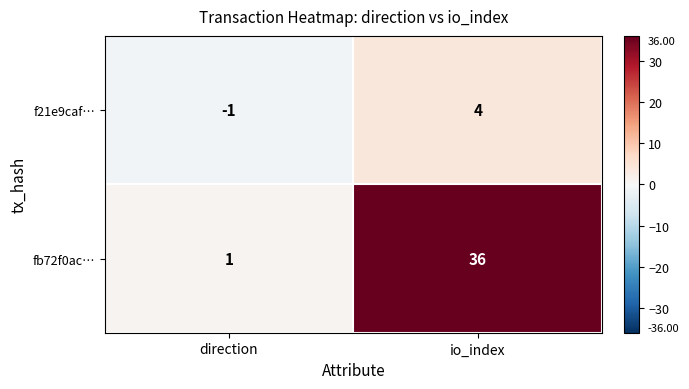

What is the sum of all fb72f0ac… values?

37